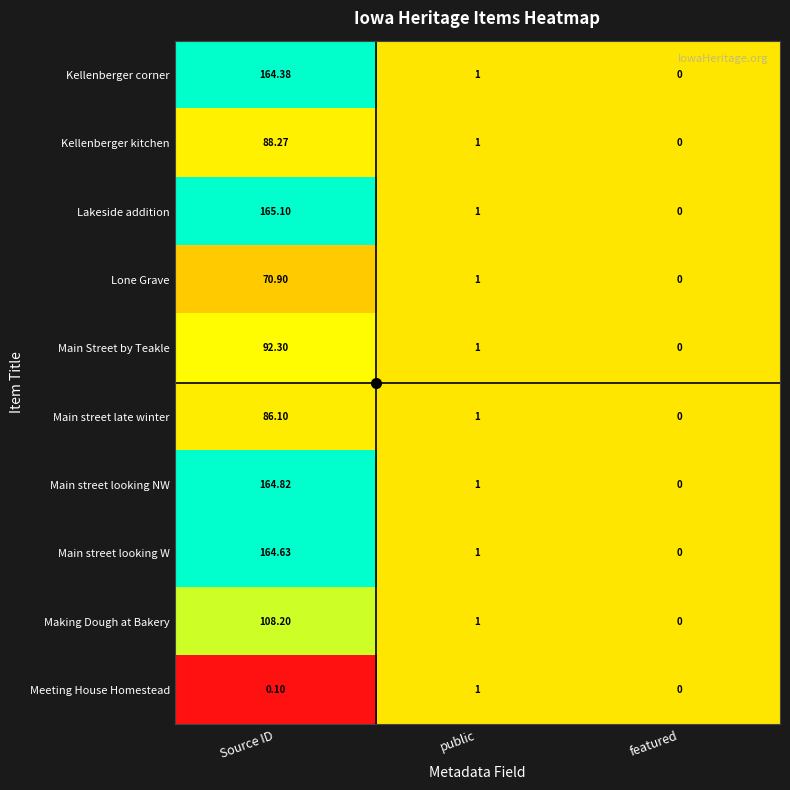

Where does the Lone Grave series first go above 1?

Source ID